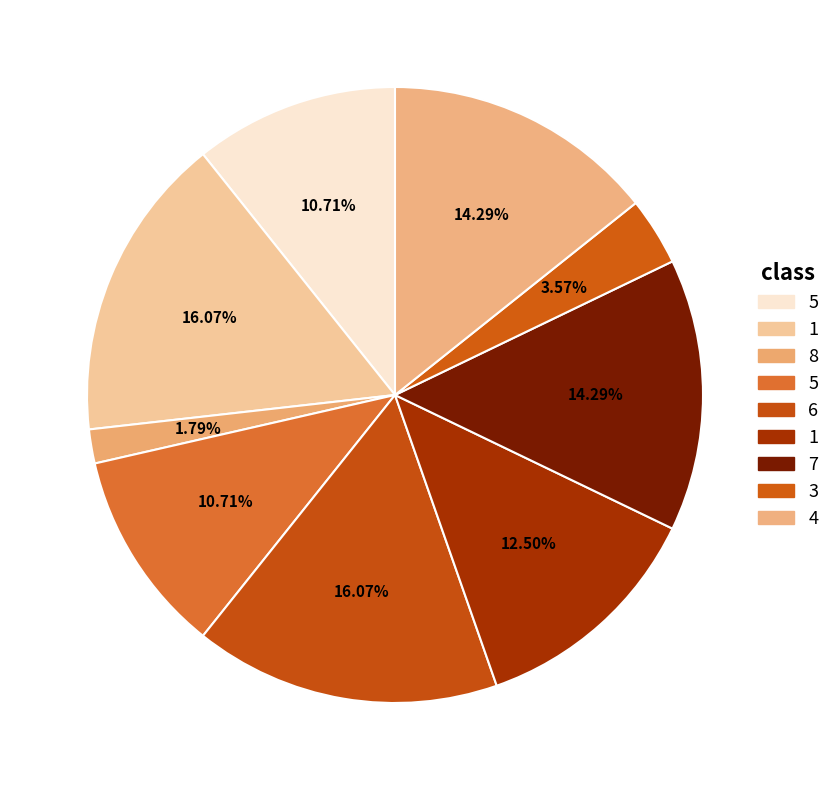

How many segments does this pie chart have?

9